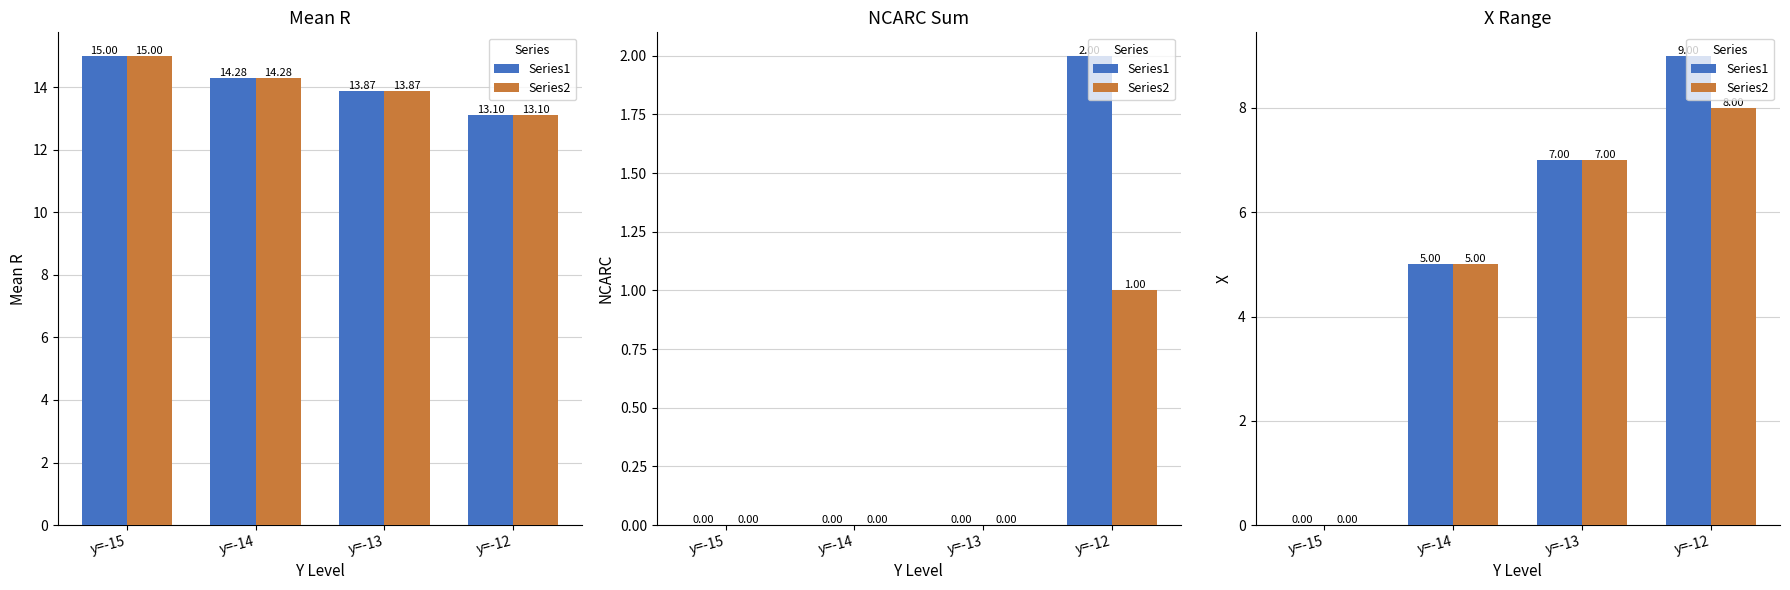

True or false: Series1 has a value of 0 at y=-15.

True